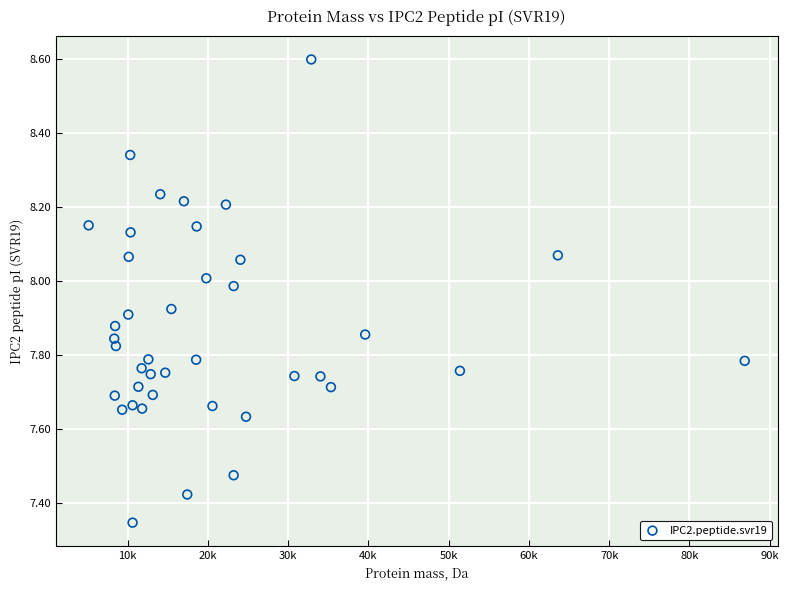

What is the range of X values (max minus min)?

81767.7